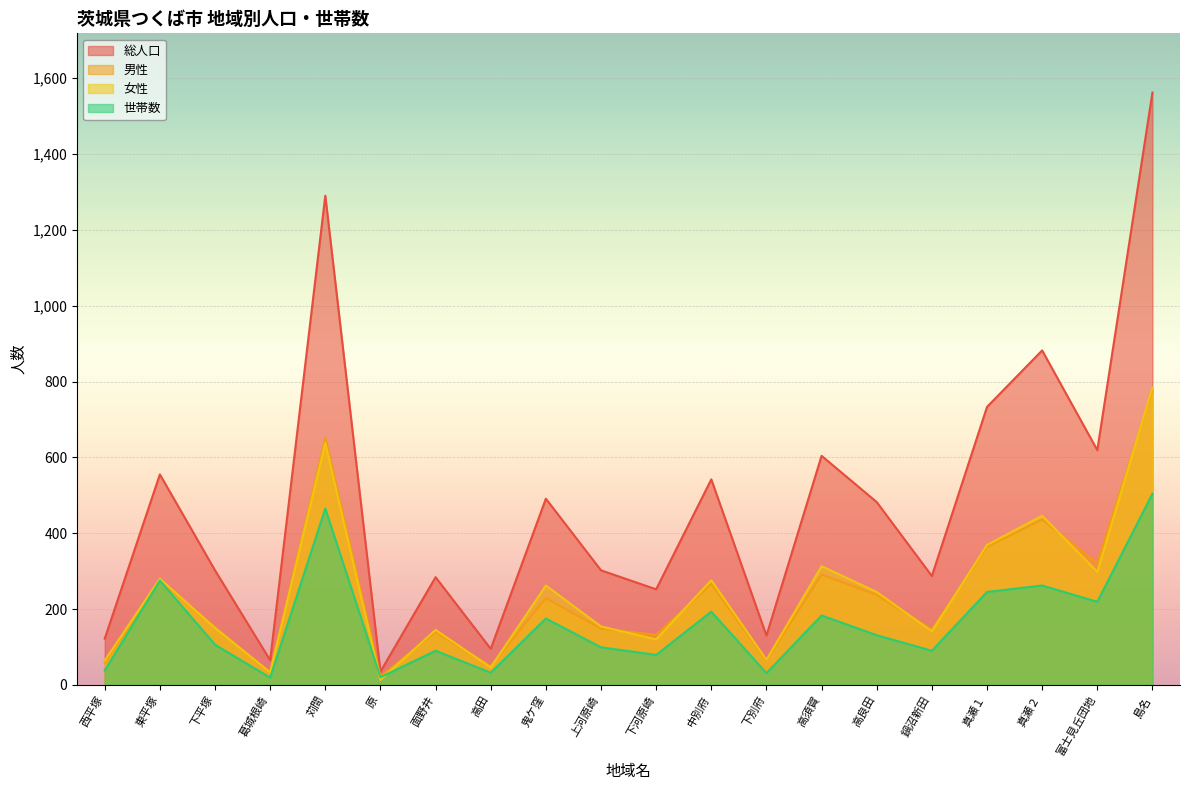

What is the total value across all series at 西平塚?

282